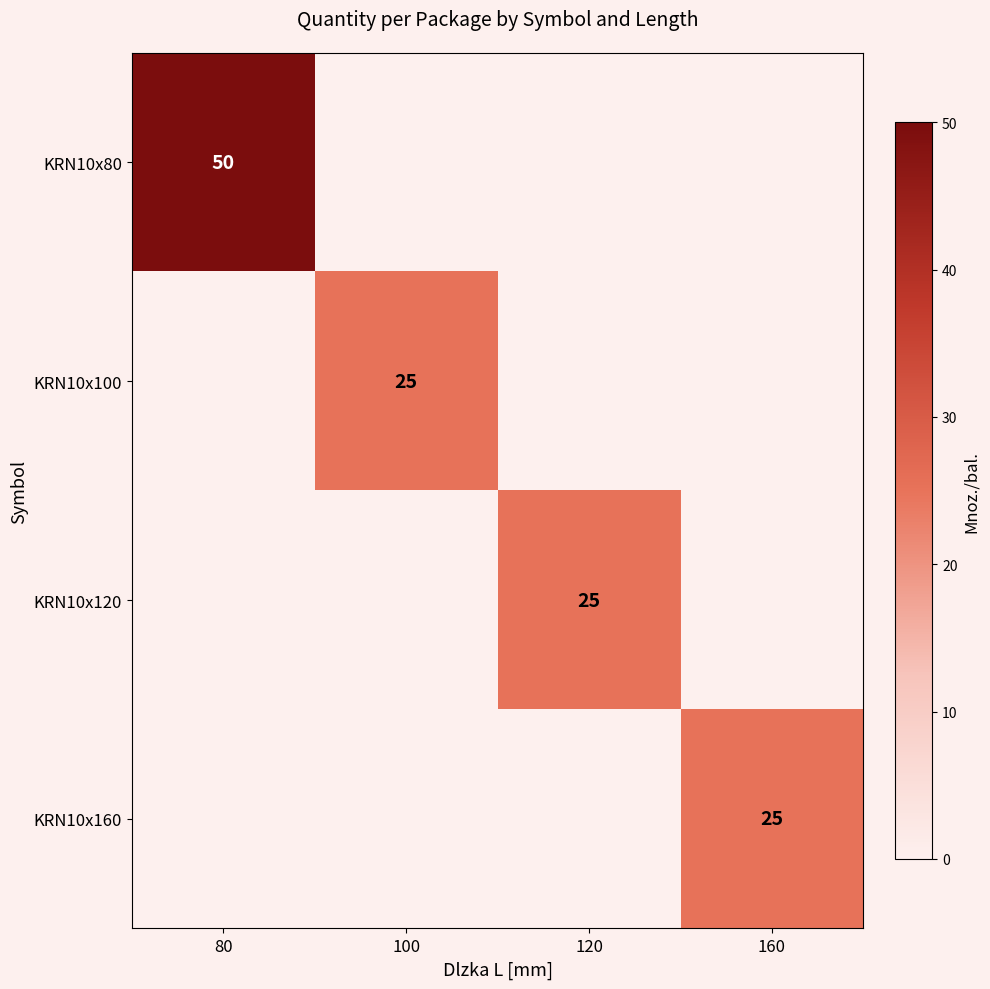

Rank the series by their maximum value, from lowest to highest.

KRN10x100, KRN10x120, KRN10x160, KRN10x80